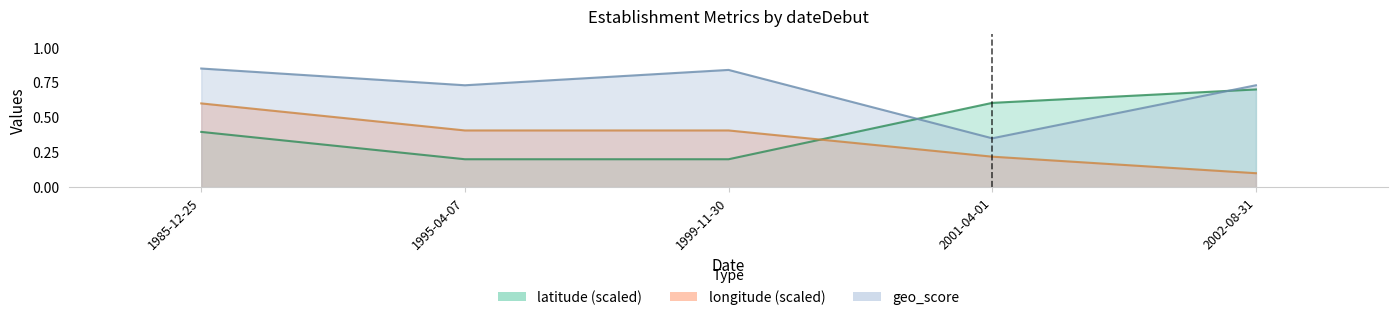

Where do latitude and geo_score first cross each other?

1999-11-30 and 2001-04-01